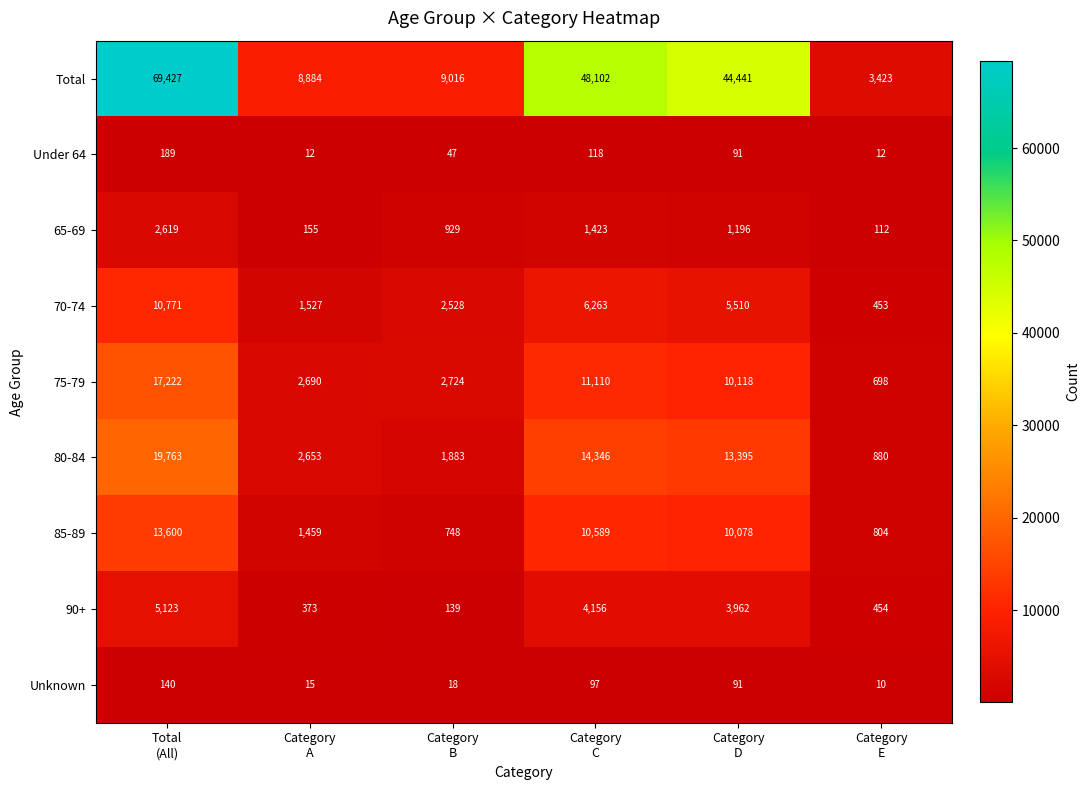

List the series in order of their peak value, lowest first.

Unknown, Under 64, 65-69, 90+, 70-74, 85-89, 75-79, 80-84, Total